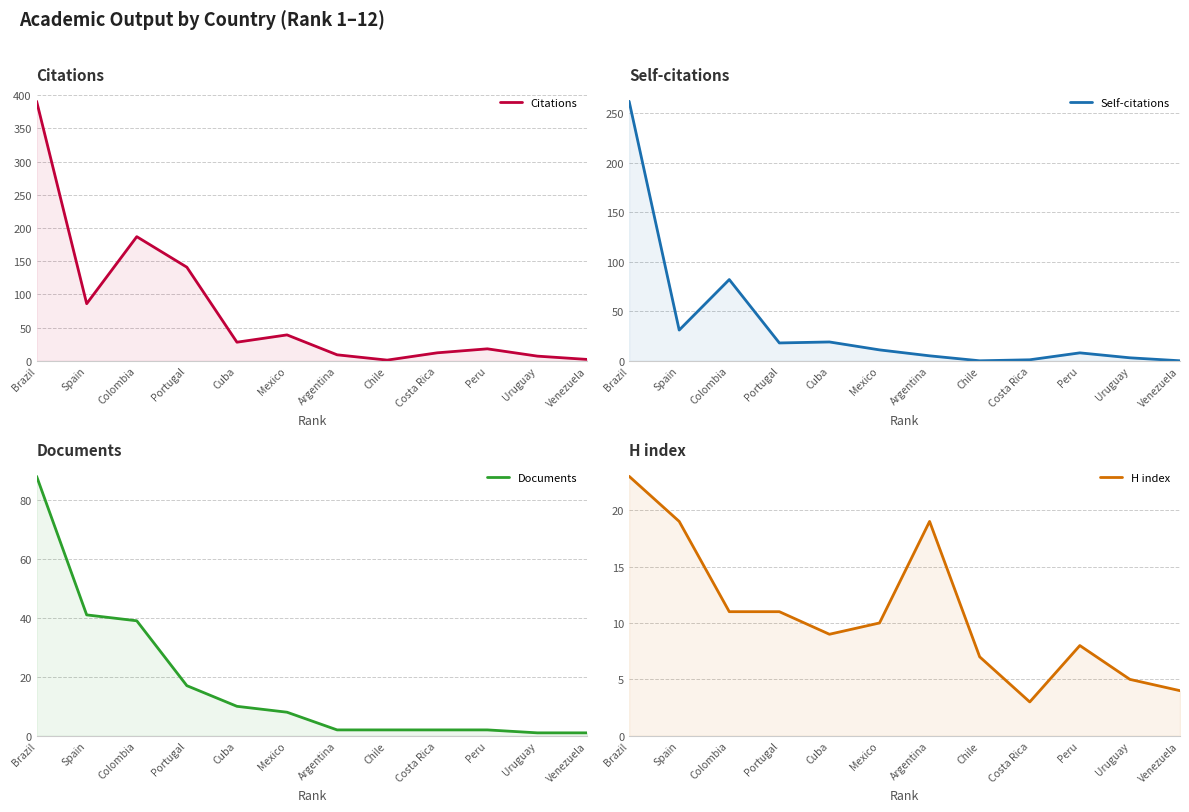

What position from the right is Portugal?

9